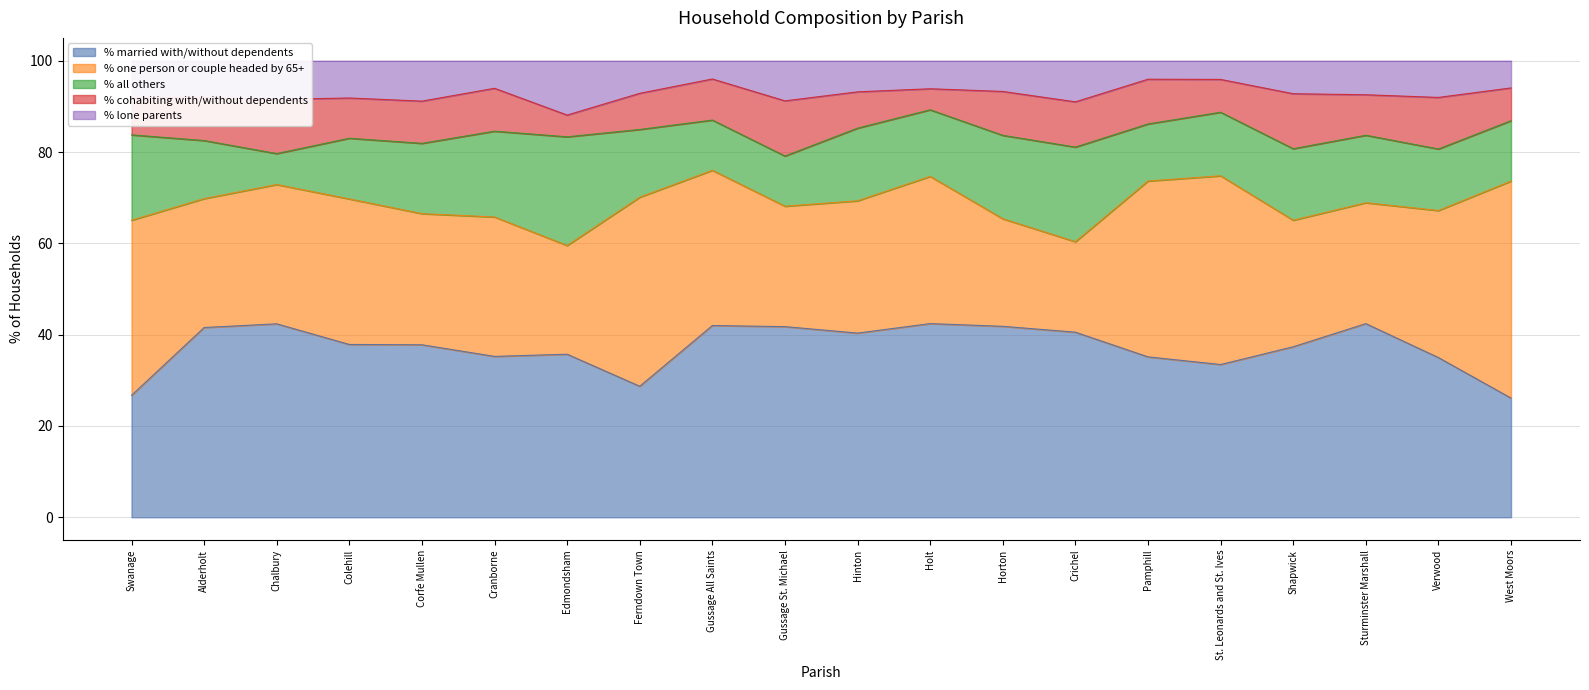

What is the approximate value of % married with/without dependents at St. Leonards and St. Ives?

33.5